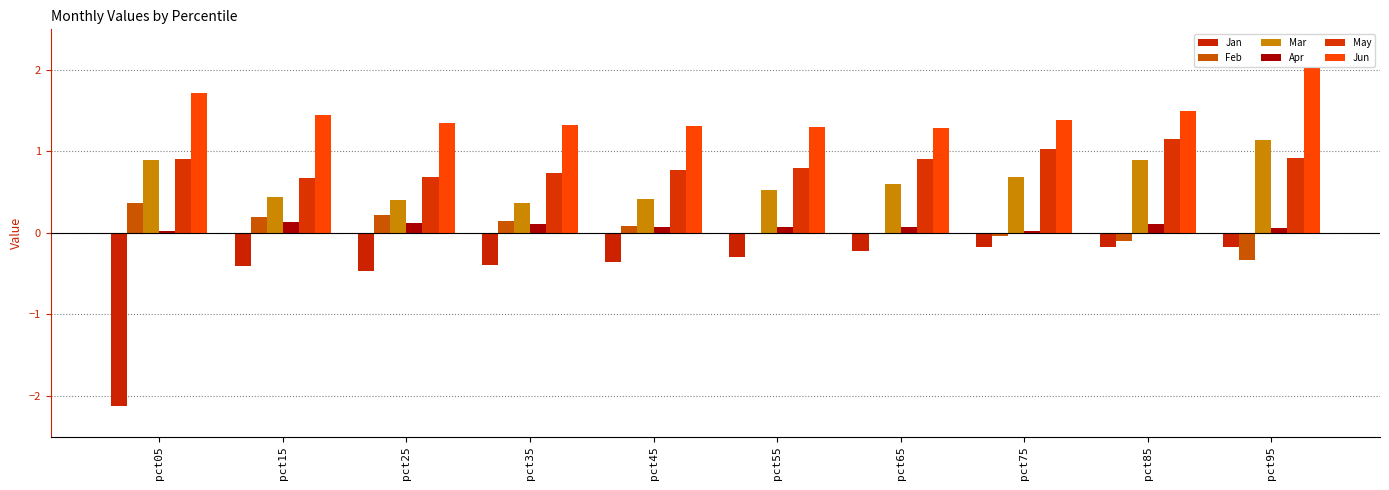

The value of Jun at pct55 is 2.2. True or false?

False